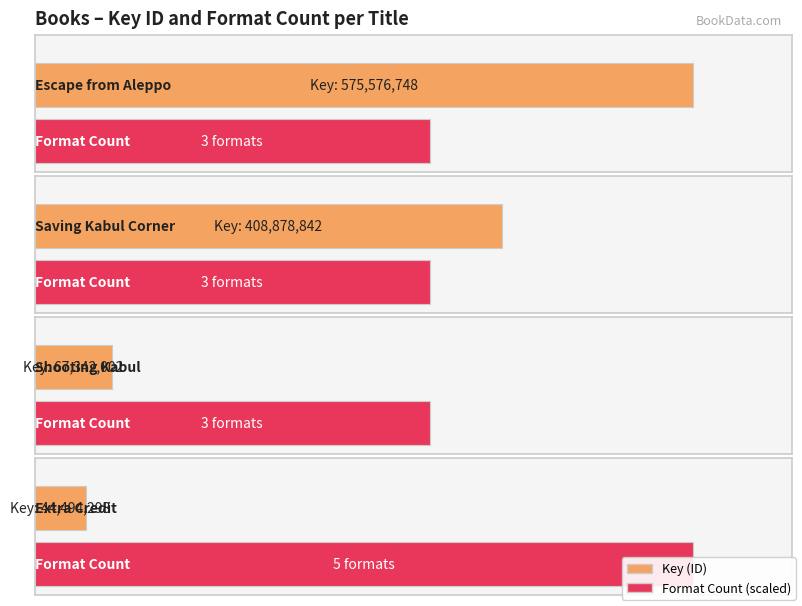

Does the chart contain stacked bars?

No